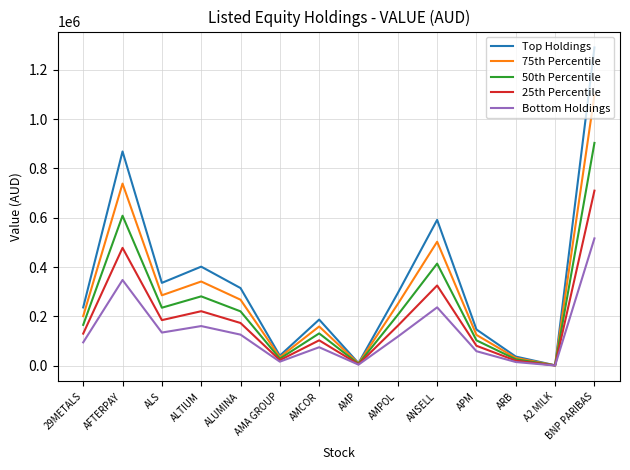

What is the total value across all series at BNP PARIBAS?

4516018.5